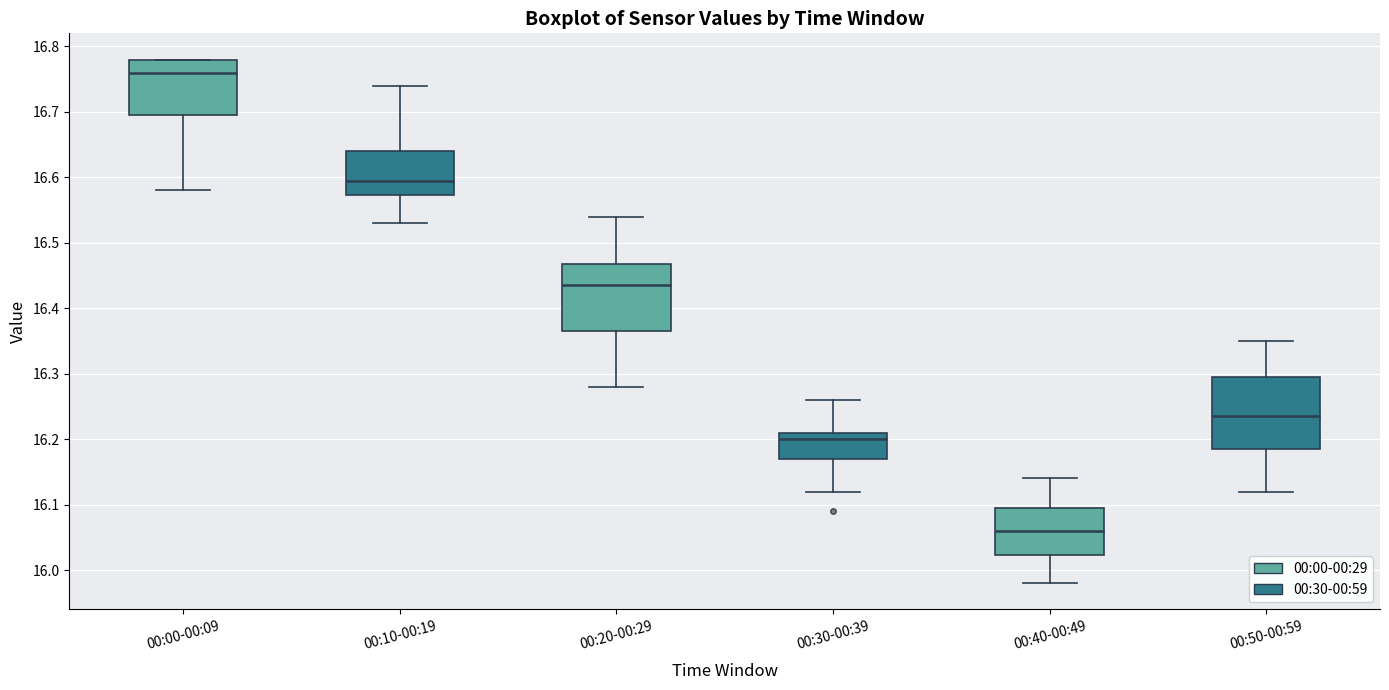

Reading left to right, read every box against the y-axis: the position of its median line, the range the box covers, and the ends of its whiskers. The values are not printed on the chart, so give them approximately, as read against the axis.

00:00-00:09: median 16.76, box 16.70 to 16.78, whiskers 16.58 to 16.78
00:10-00:19: median 16.60, box 16.57 to 16.64, whiskers 16.53 to 16.74
00:20-00:29: median 16.44, box 16.37 to 16.47, whiskers 16.28 to 16.54
00:30-00:39: median 16.20, box 16.17 to 16.21, whiskers 16.12 to 16.26
00:40-00:49: median 16.06, box 16.02 to 16.10, whiskers 15.98 to 16.14
00:50-00:59: median 16.24, box 16.19 to 16.30, whiskers 16.12 to 16.35